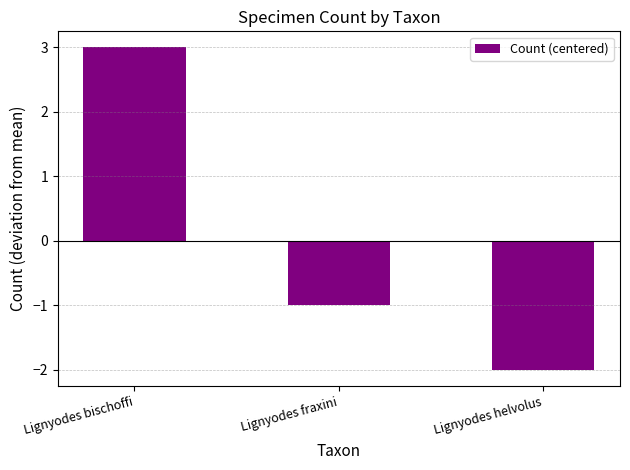

How many data points does each series have?

3